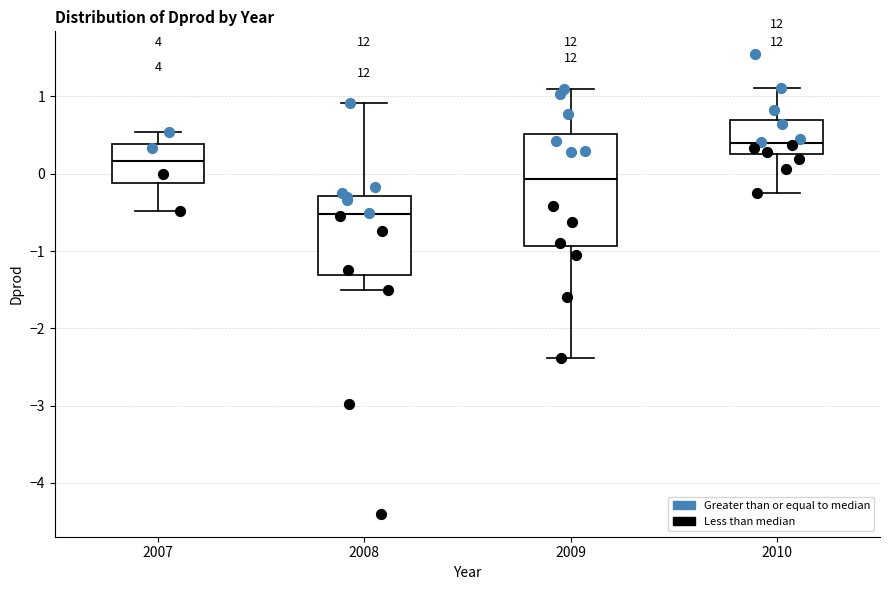

Which box is the tallest, from its lower edge to its upper edge?

2009